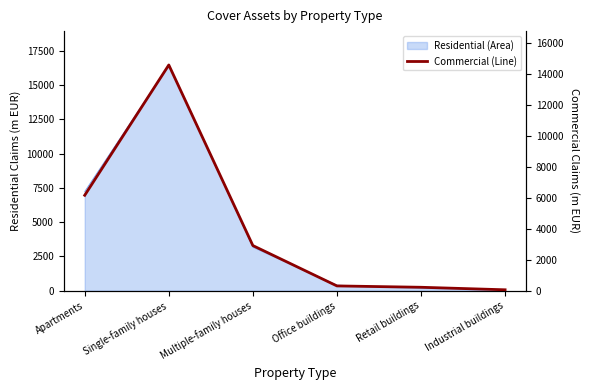

What is the value of the 2nd point from the left?

14586.3